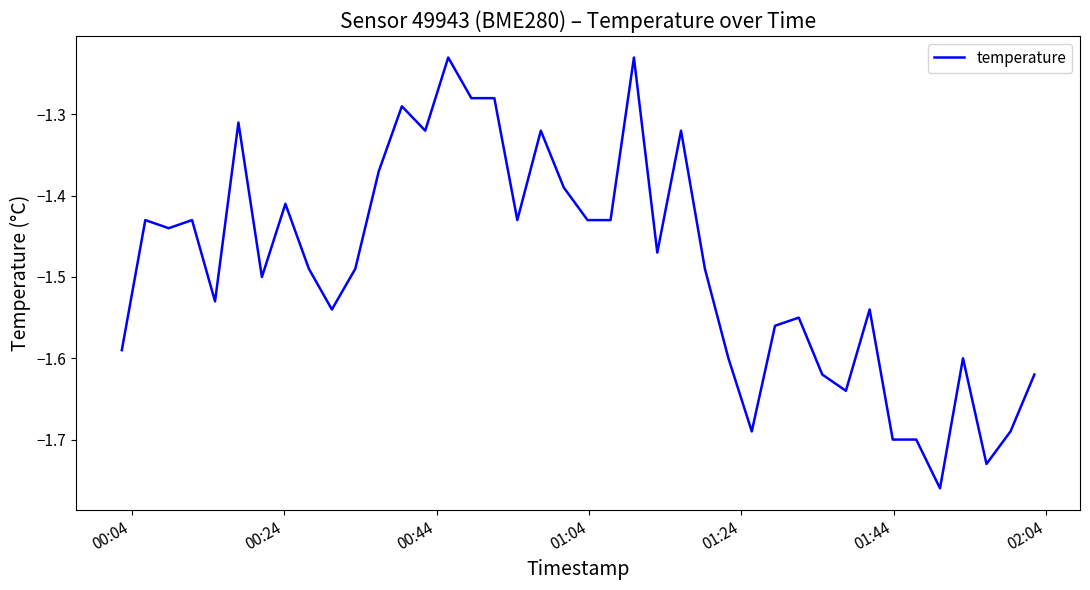

What is the difference between the maximum and minimum values?

0.5